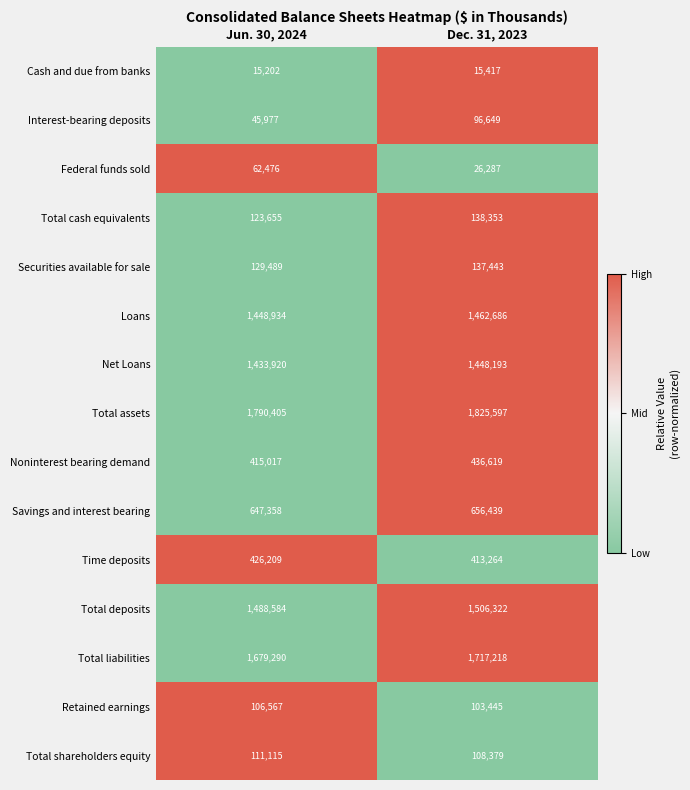

At which category is the sum across all series the highest?

Dec. 31, 2023